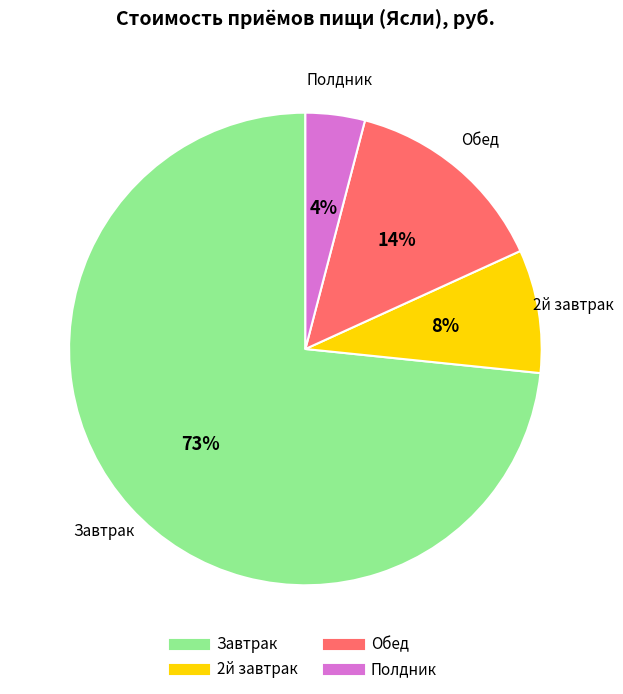

To the nearest percent, what is the average slice percentage?

25%